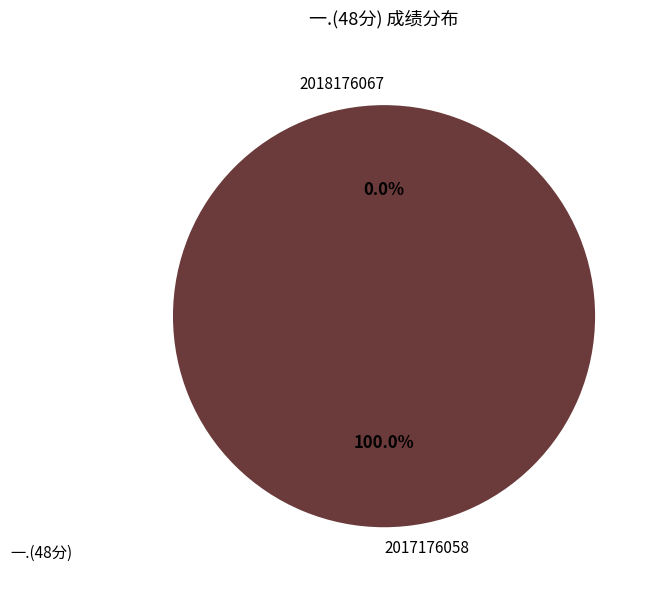

True or false: 2017176058 accounts for 100% of the total.

True